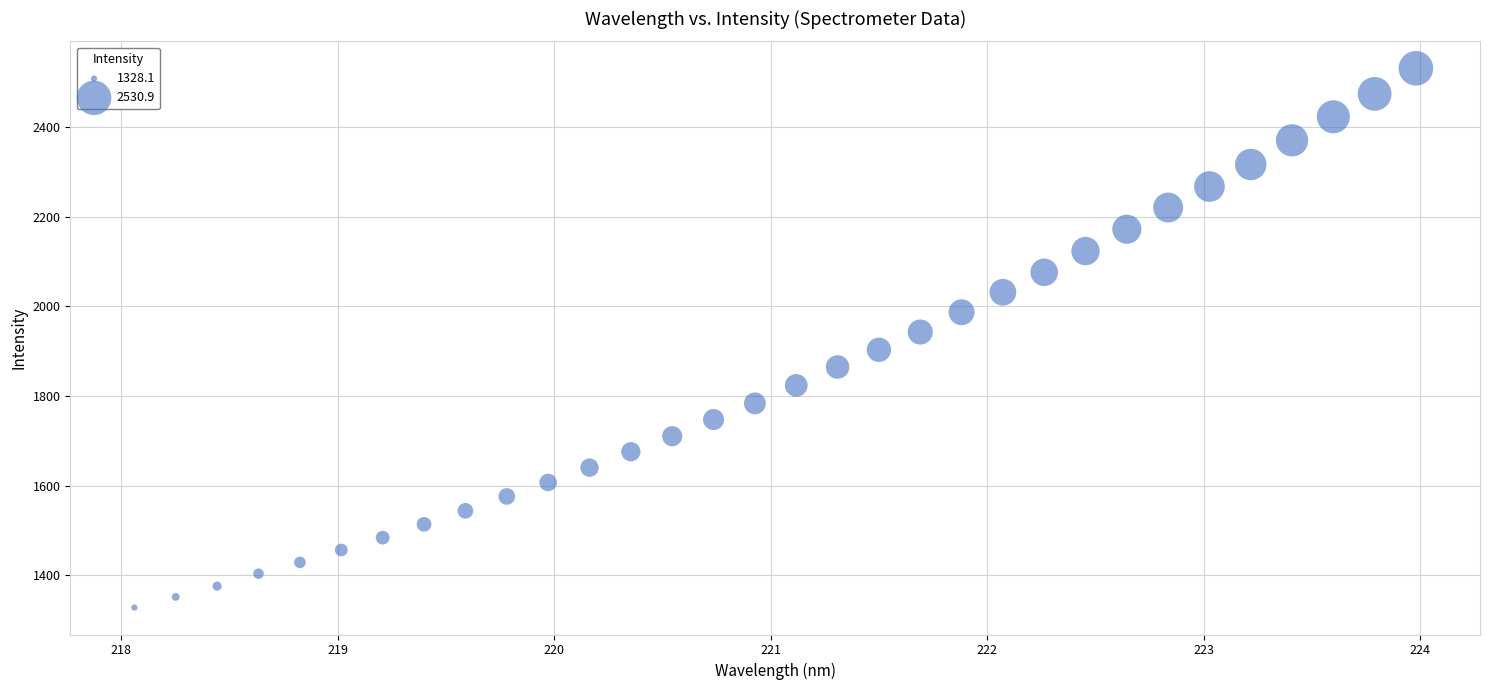

What is the range of Y values (max minus min)?

1202.8